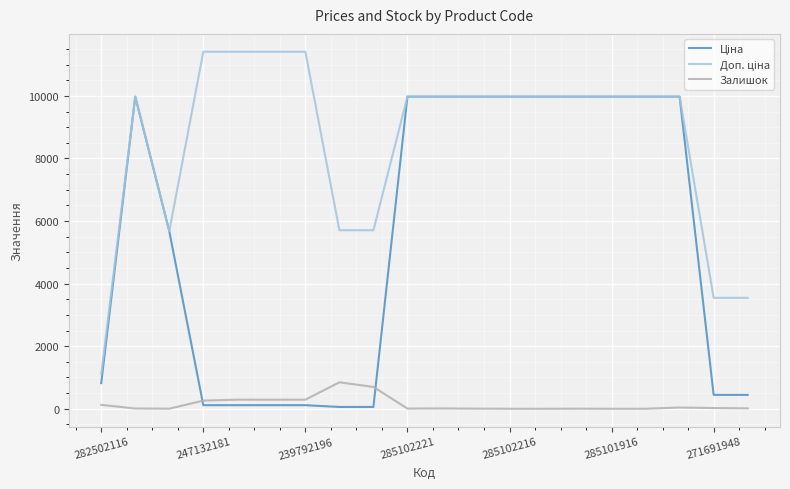

What is the highest value of the Залишок series?

845.0